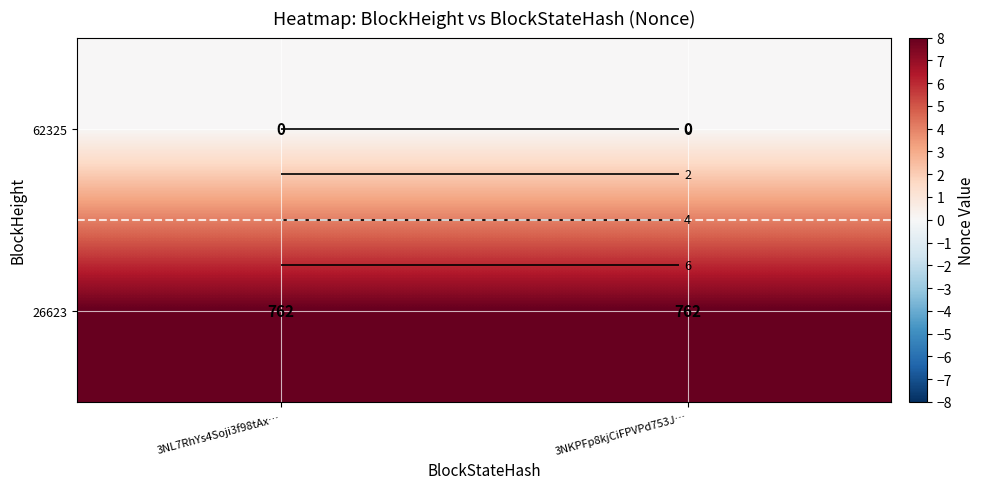

Count the number of categories in the chart.

2